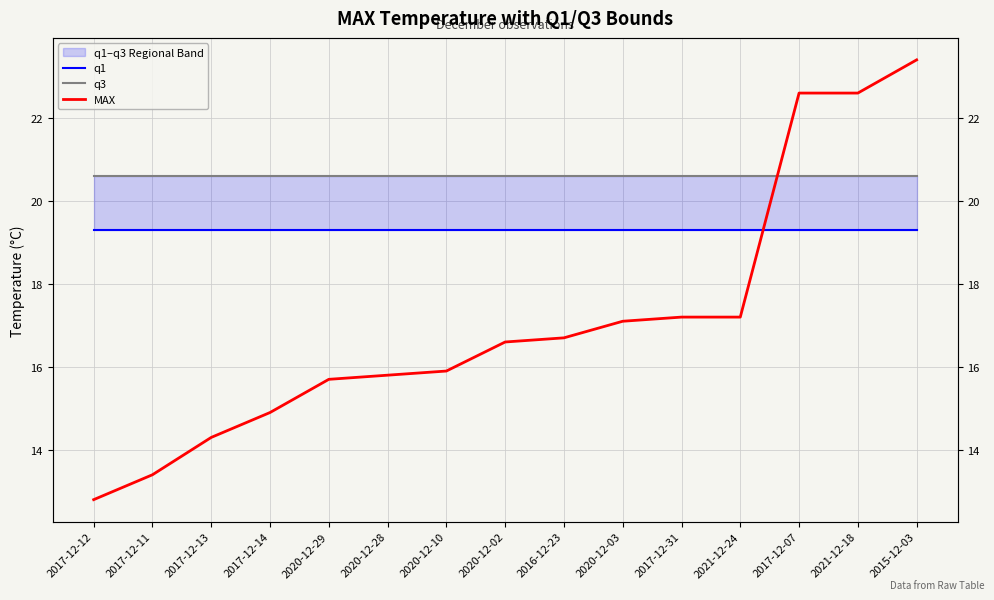

The q3 series shows 20.6 at 2021-12-24. True or false?

True